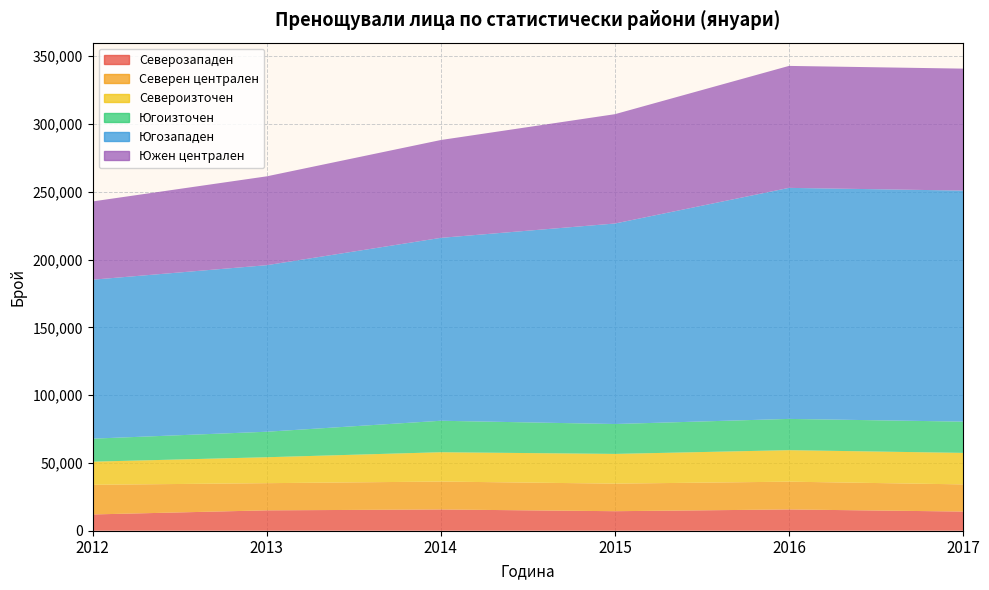

Reading right to left, extract all data points from this chart.

Северозападен: 14134	15696	14402	15674	15032	12003
Северен централен: 20047	20490	20333	20594	20047	21876
Североизточен: 23241	23241	21929	21644	19136	17063
Югоизточен: 23061	23061	22056	23210	18808	16978
Югозападен: 170444	170444	147915	134933	122865	117273
Южен централен: 89973	89973	80654	72176	65550	57734